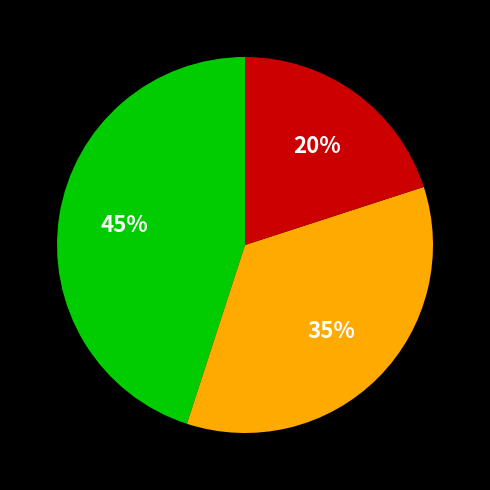

Is there a majority slice in this chart?

No